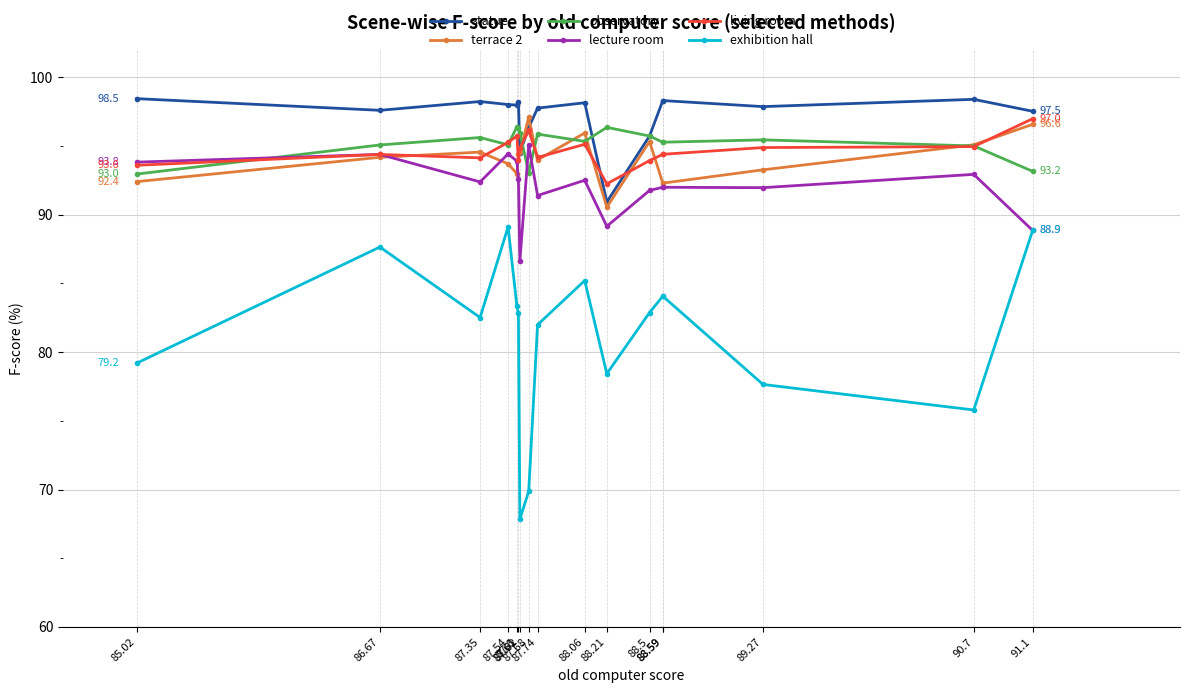

Reading left to right, list all the values displayed in this chart.

statue: 98.5	97.6	98.2	98.0	98.0	98.2	94.5	96.3	97.8	98.2	90.9	95.7	98.3	98.3	97.9	98.4	97.5
terrace 2: 92.4	94.2	94.6	93.7	93.0	94.4	94.6	97.1	94.0	96.0	90.5	95.3	92.3	92.3	93.3	95.1	96.6
observatory: 93.0	95.1	95.6	95.1	96.4	96.3	96.0	93.1	95.9	95.3	96.4	95.7	95.3	95.3	95.5	95.0	93.2
lecture room: 93.8	94.4	92.4	94.4	93.9	92.6	86.6	95.1	91.4	92.5	89.2	91.8	92.0	92.0	92.0	92.9	88.9
living room: 93.6	94.4	94.1	95.3	95.7	94.0	94.8	96.1	94.2	95.1	92.2	93.9	94.4	94.4	94.9	95.0	97.0
exhibition hall: 79.2	87.7	82.5	89.1	83.3	82.8	67.8	69.9	82.0	85.2	78.4	82.9	84.1	84.1	77.7	75.8	88.9